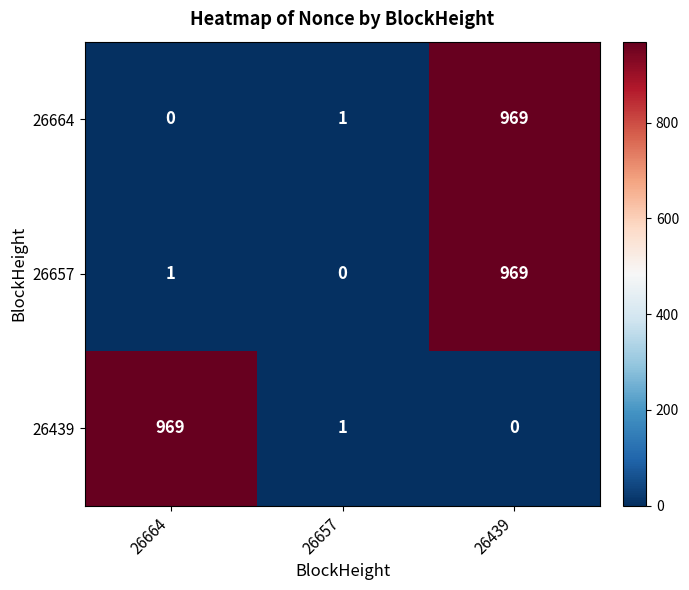

Reading left to right, transcribe all the data shown in this chart.

26664: 26664=0	26657=1	26439=969
26657: 26664=1	26657=0	26439=969
26439: 26664=969	26657=1	26439=0